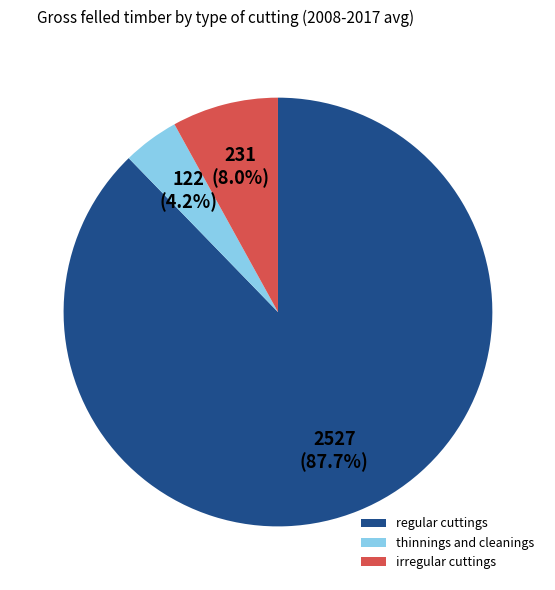

Does thinnings and cleanings account for over 50% of the chart?

No